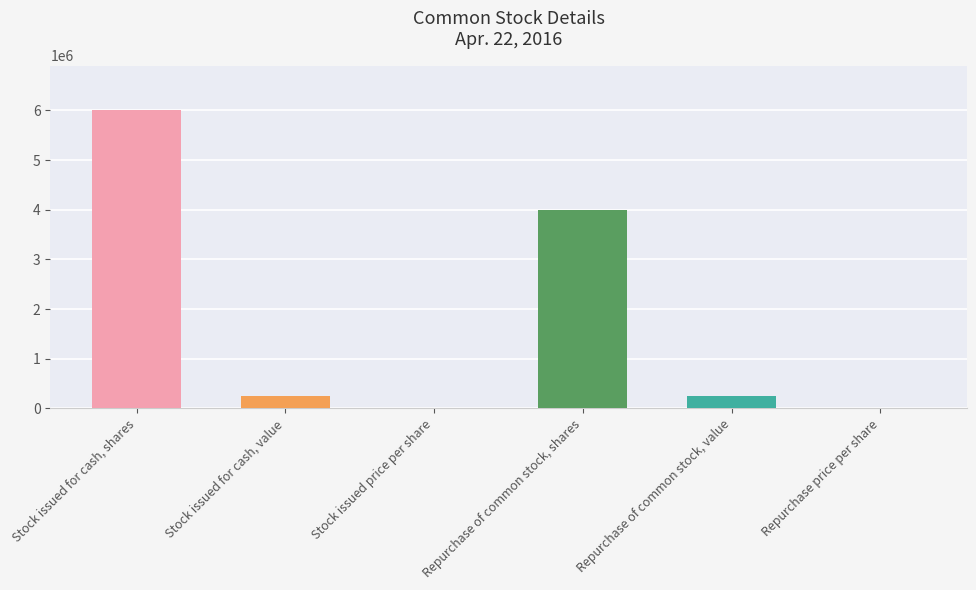

How many data points are less than 243605?

3